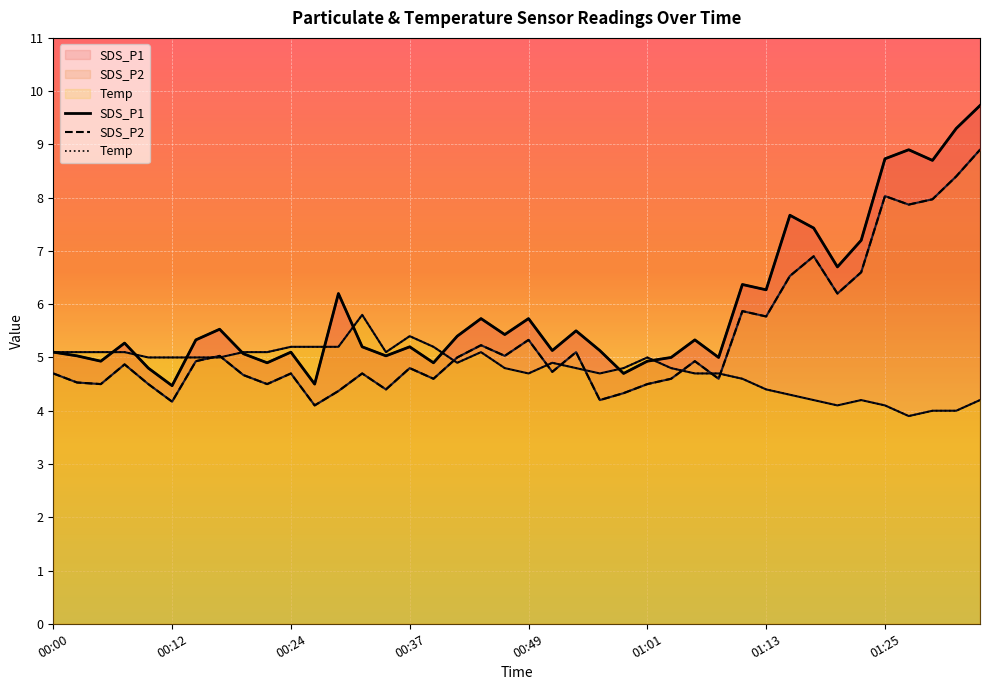

What is the difference between the second highest and minimum values in the SDS_P2 series?

4.3